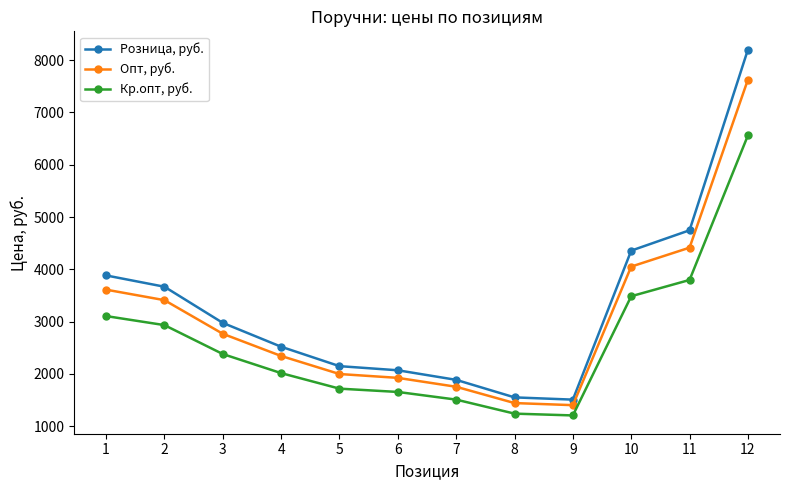

True or false: Опт, руб. has more than 0 points higher than both neighbors.

False